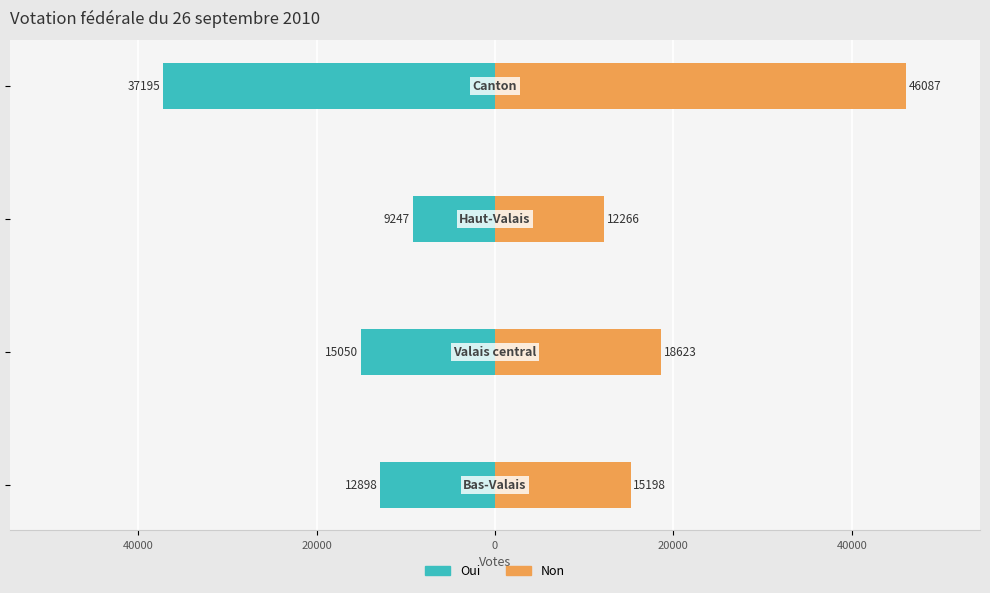

What is the total value across all series at 20000?

3019